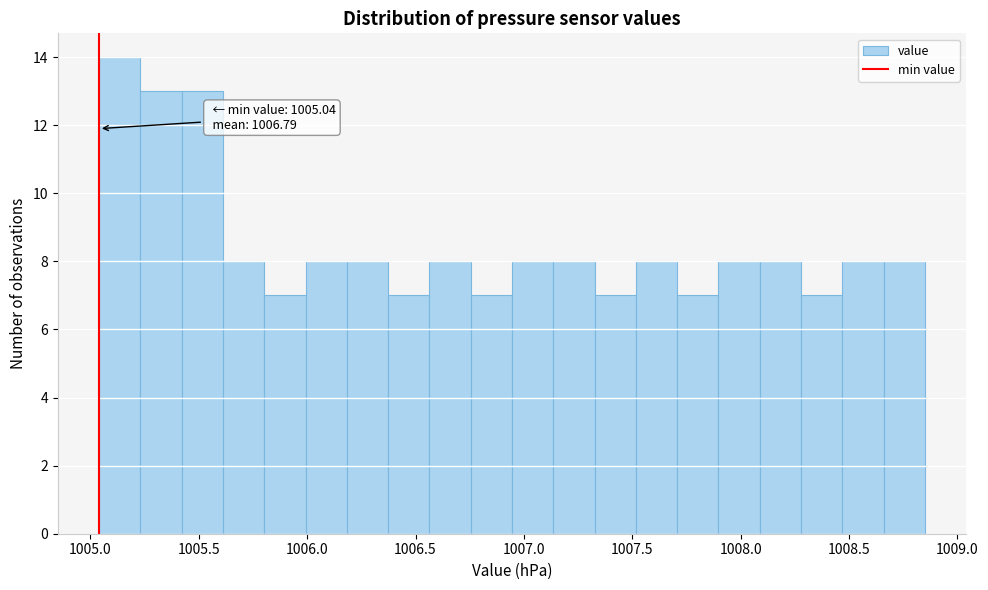

Read against the x-axis, roughly where is the centre of the tallest bar?

1005.15